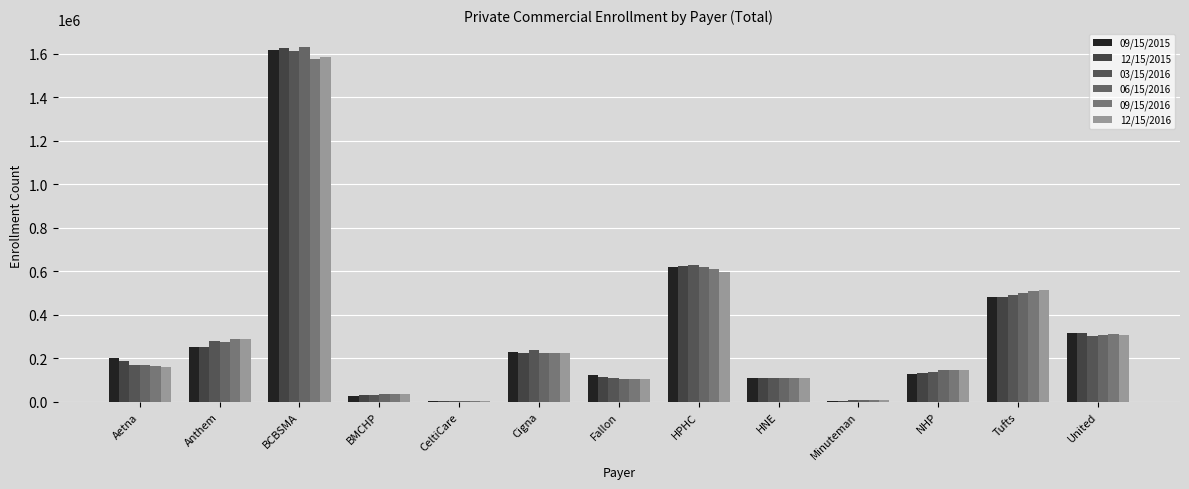

At how many categories does at least one series exceed 67167?

10